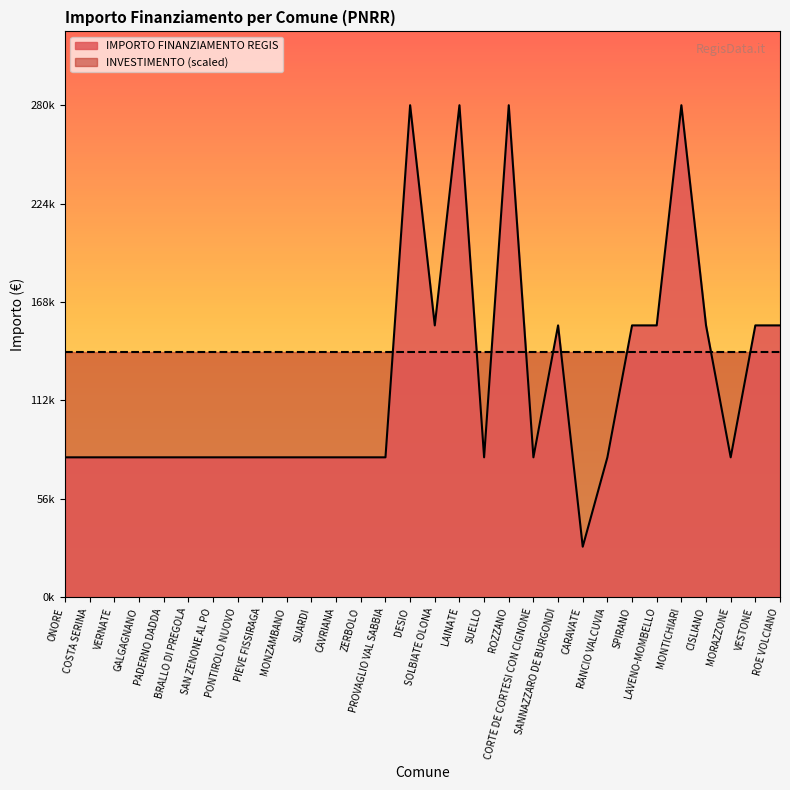

At which category does the chart reach its minimum across all series?

CARAVATE